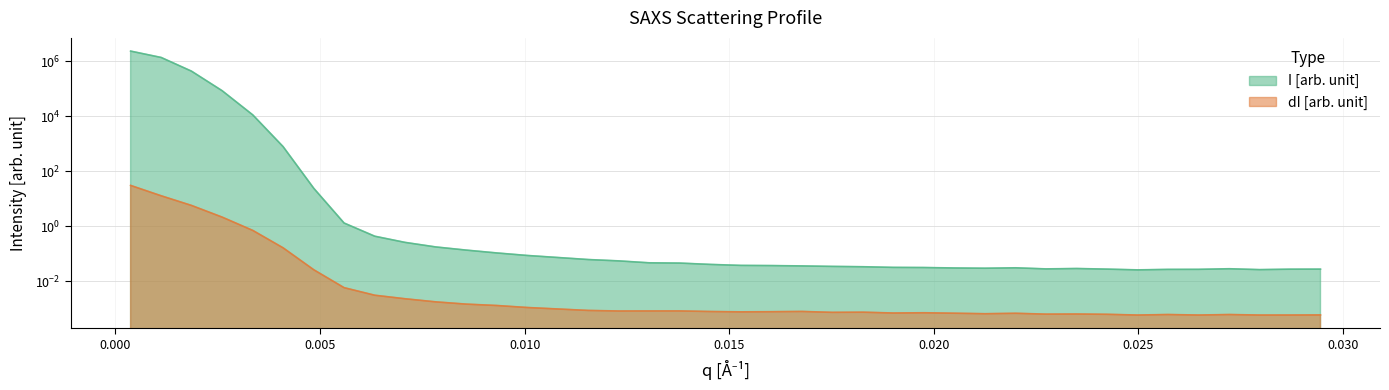

True or false: I [arb. unit] and dI [arb. unit] intersect in this chart.

False